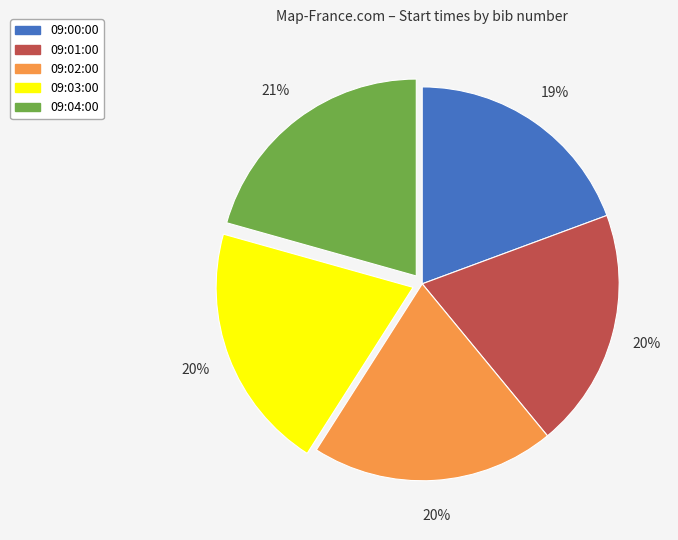

The 09:00:00 slice represents 13% of the pie. True or false?

False